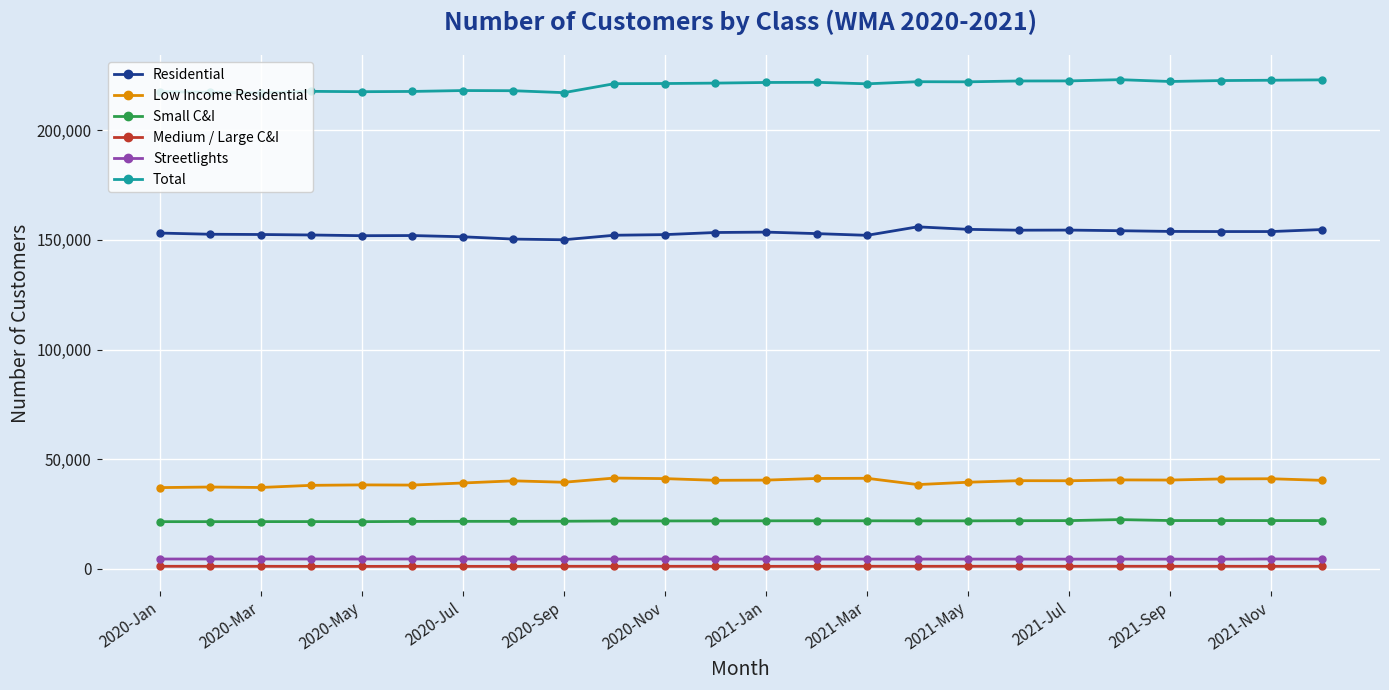

True or false: Total and Streetlights cross at least once.

False